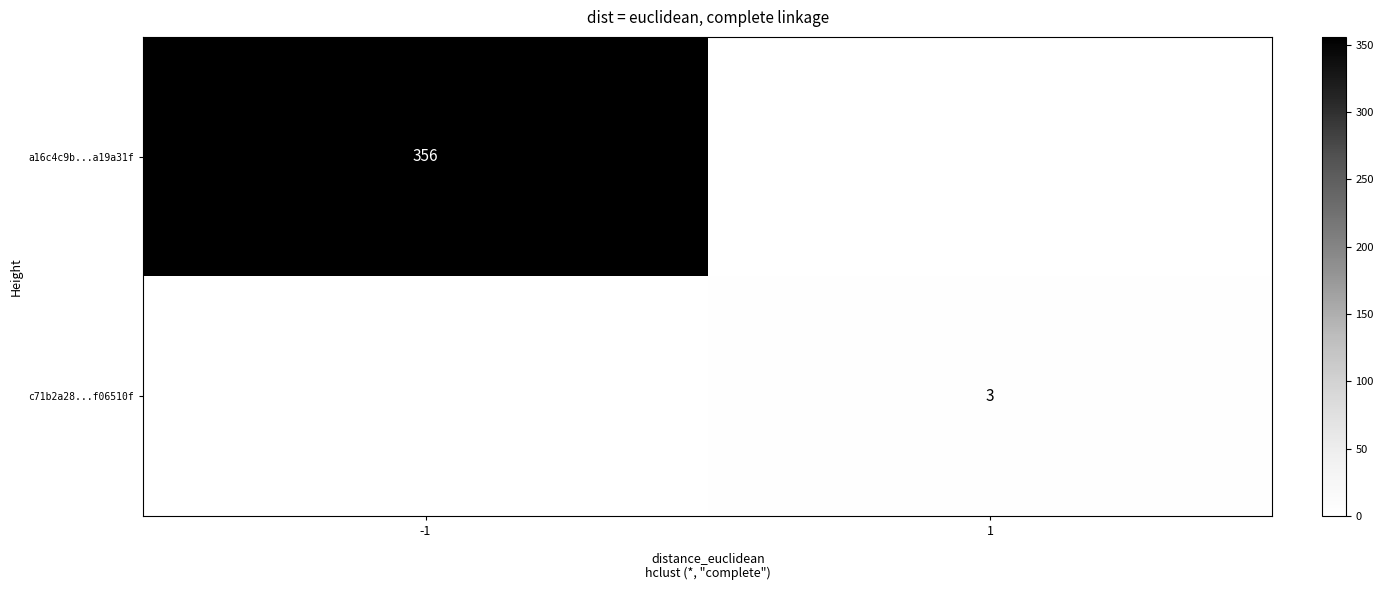

The value of a16c4c9b...a19a31f at -1 is 356. True or false?

True